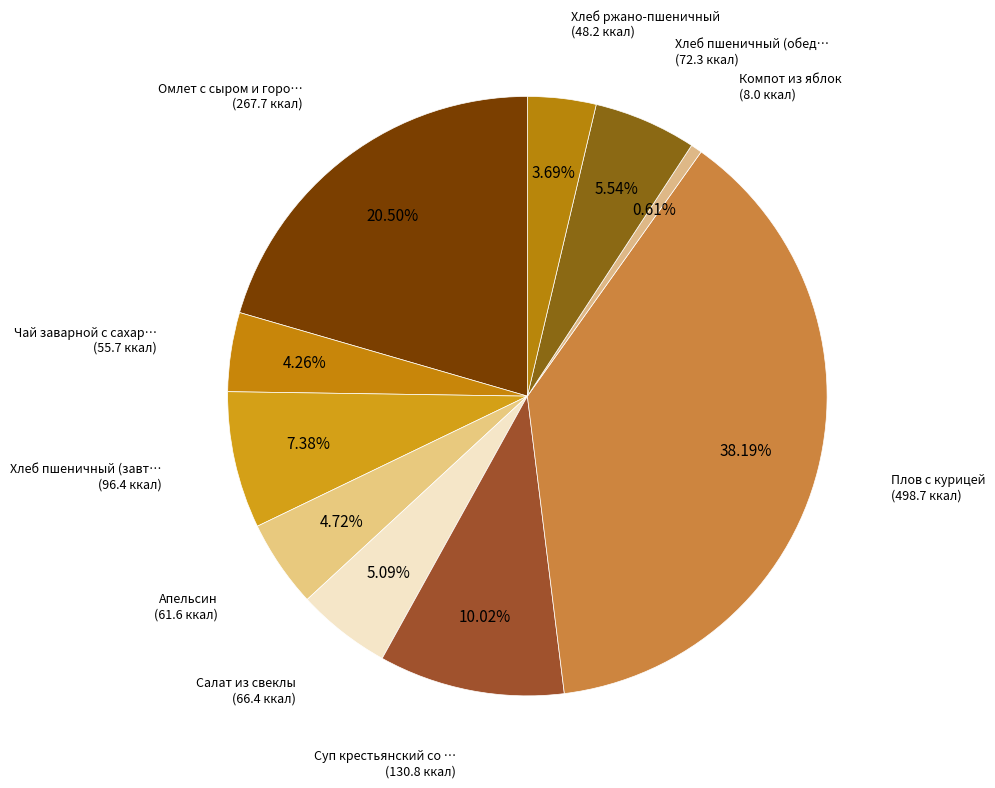

How many slices are in this pie chart?

10